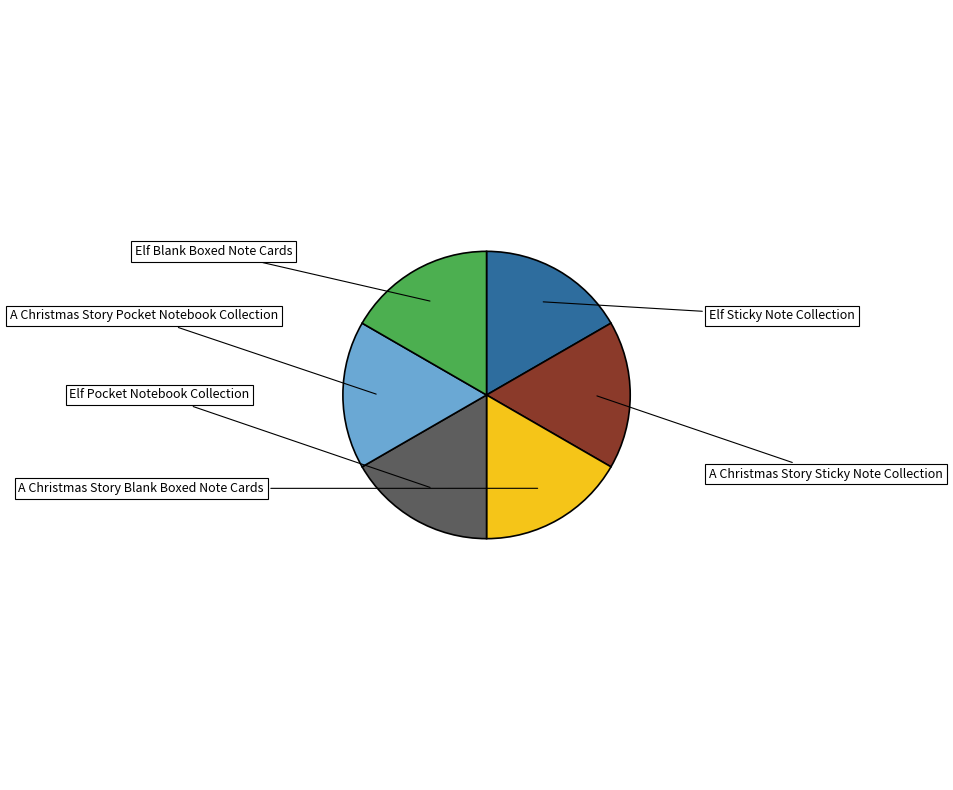

Which slice is the largest?

A Christmas Story Sticky Note Collection